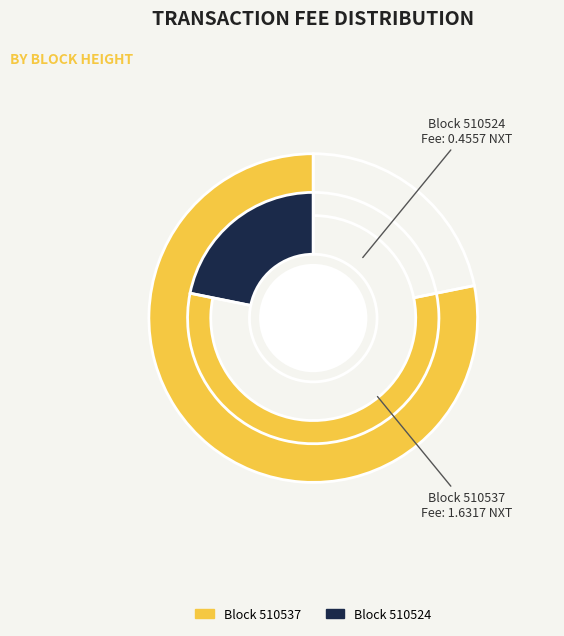

What is the change in value from 510537 to 510524?

-1.2